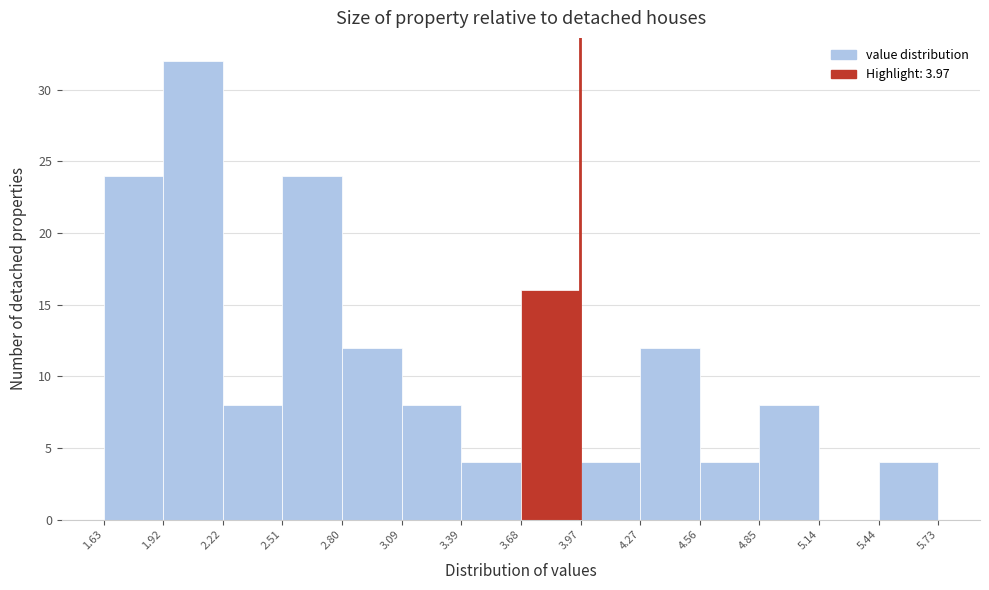

Which range on the x-axis has the tallest bar?

1.92 to 2.22